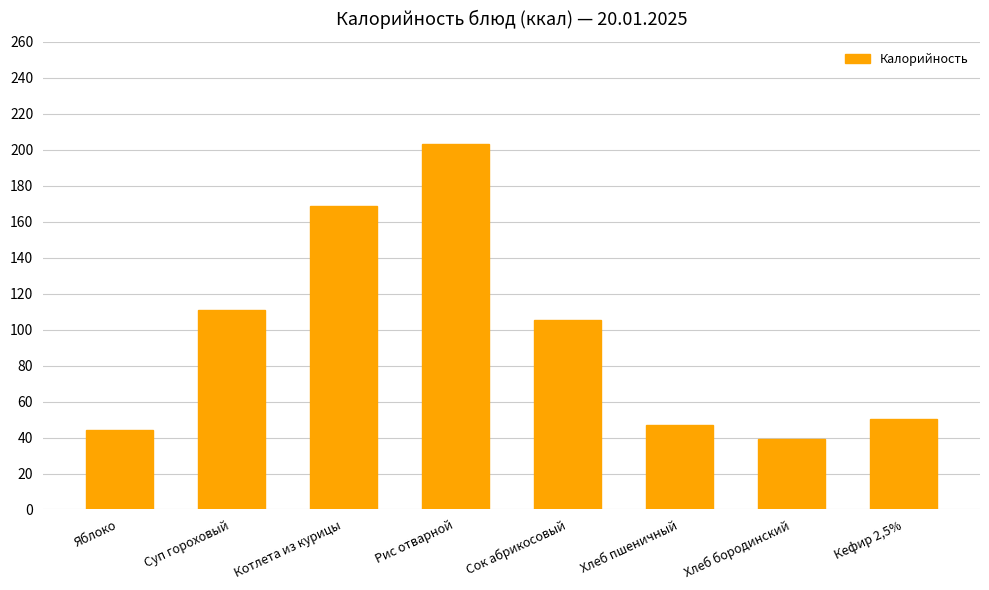

How many data points does each series have?

8